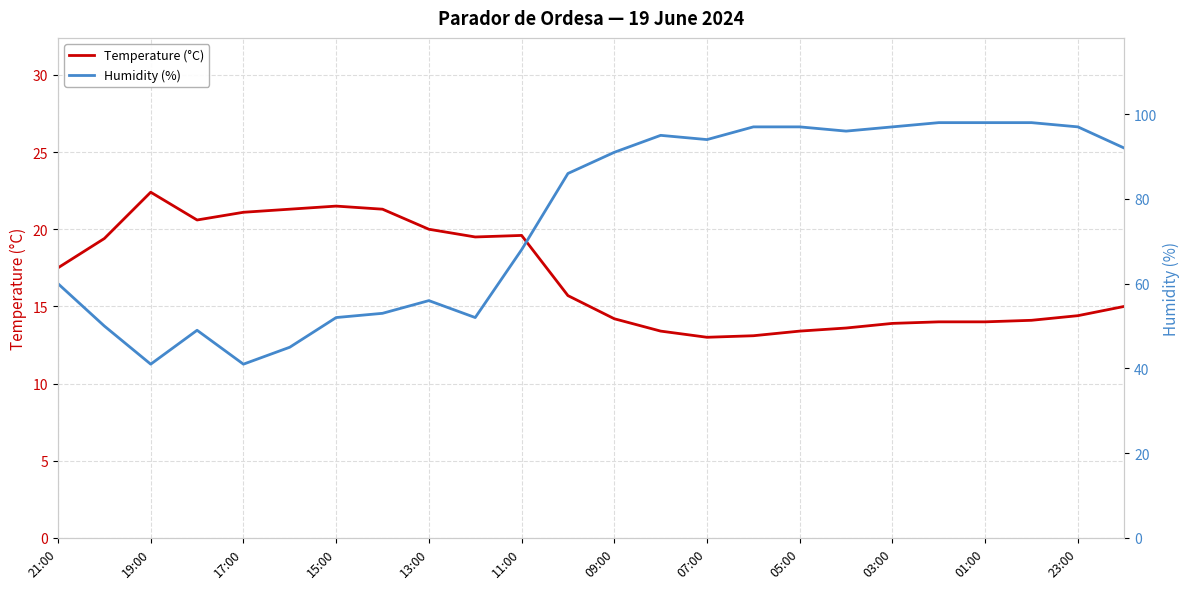

Rank the series by their maximum value, from highest to lowest.

Humidity (%), Temperature (°C)